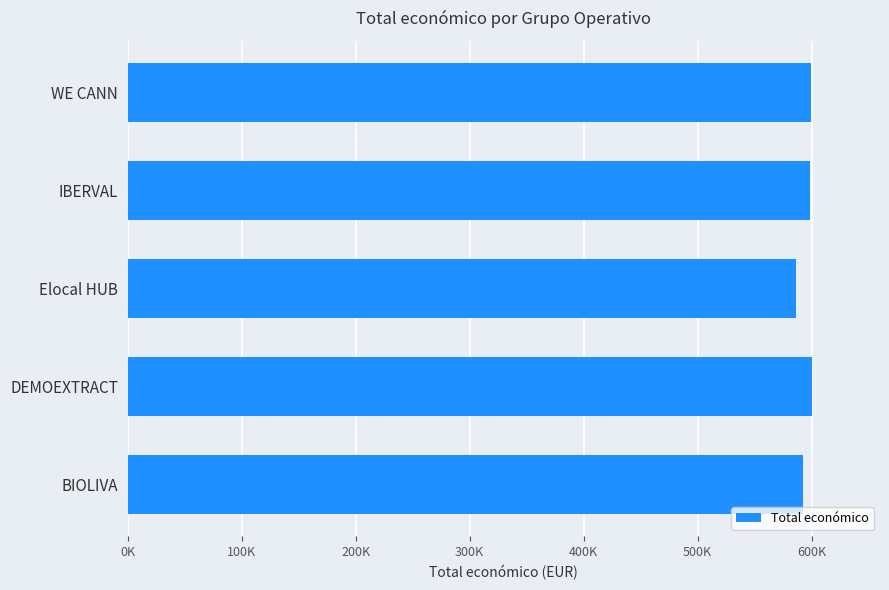

Are the bars horizontal?

Yes